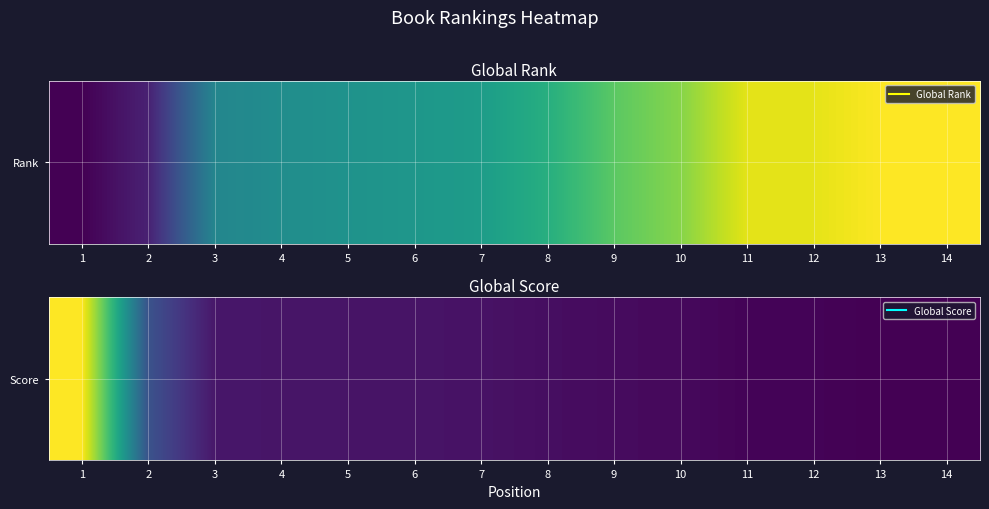

Where does the data first go above 64?

1